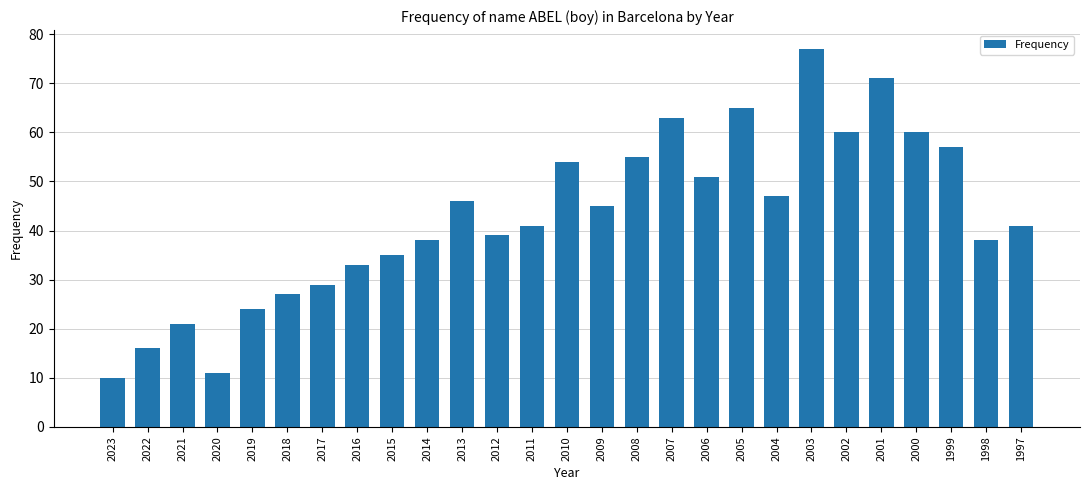

What is the smallest value displayed?

10